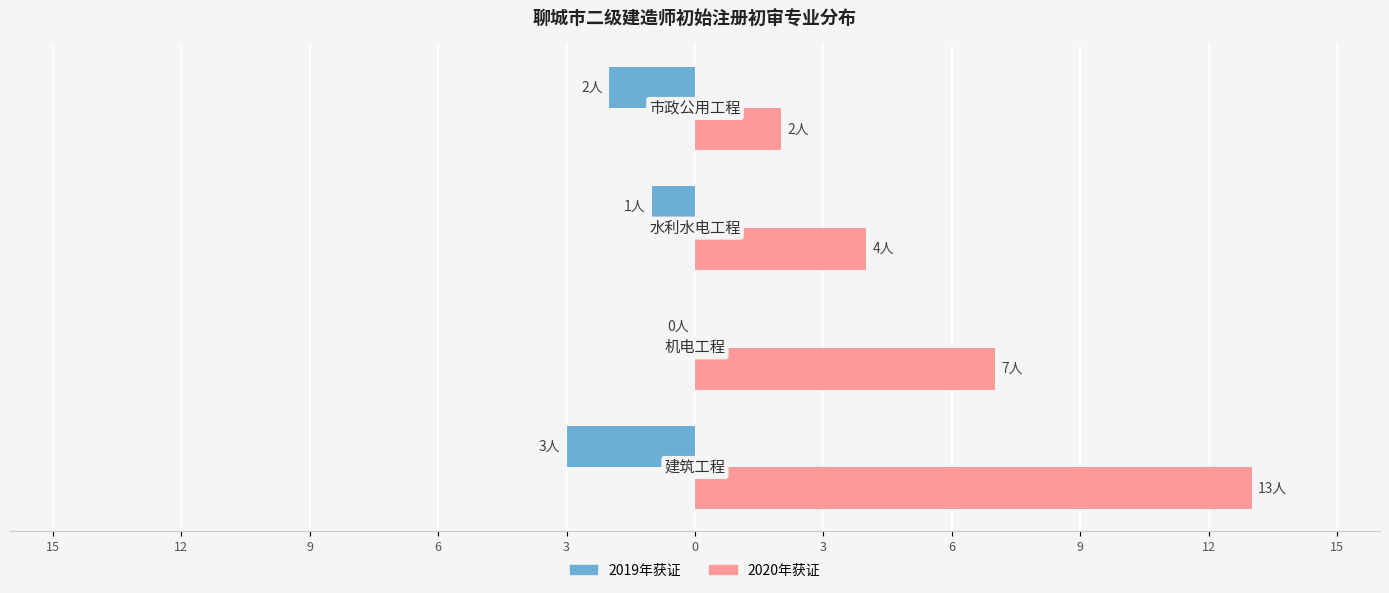

What are all the series names shown in the legend?

2019年获证, 2020年获证